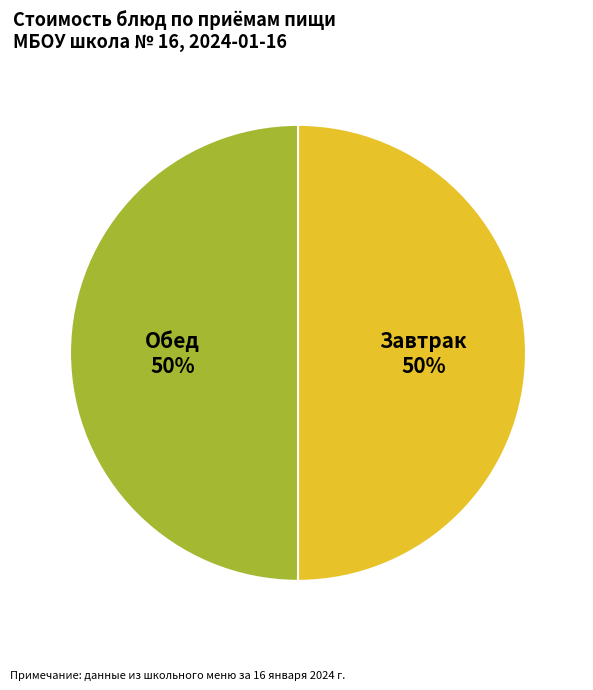

What is the ratio of the value at Завтрак to the value at Обед?

1.0